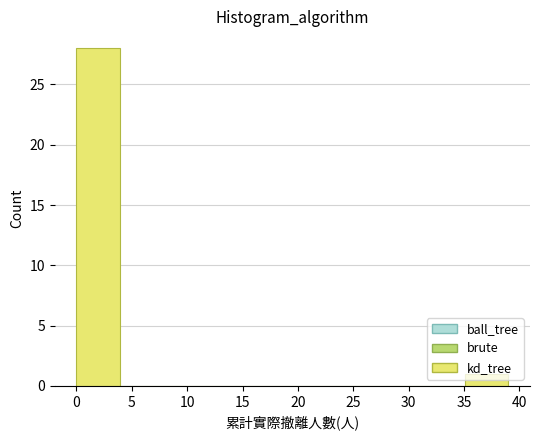

Reading left to right, transcribe this chart: for each bar, give the range it covers on the x-axis and its height. Neither the bar edges nor the heights are printed on the chart, so give them approximately, as read against the axes.

0.0 to 3.9: 28
3.9 to 7.8: 0
7.8 to 11.7: 0
11.7 to 15.6: 0
15.6 to 19.5: 0
19.5 to 23.4: 0
23.4 to 27.3: 0
27.3 to 31.2: 0
31.2 to 35.1: 0
35.1 to 39.0: 1